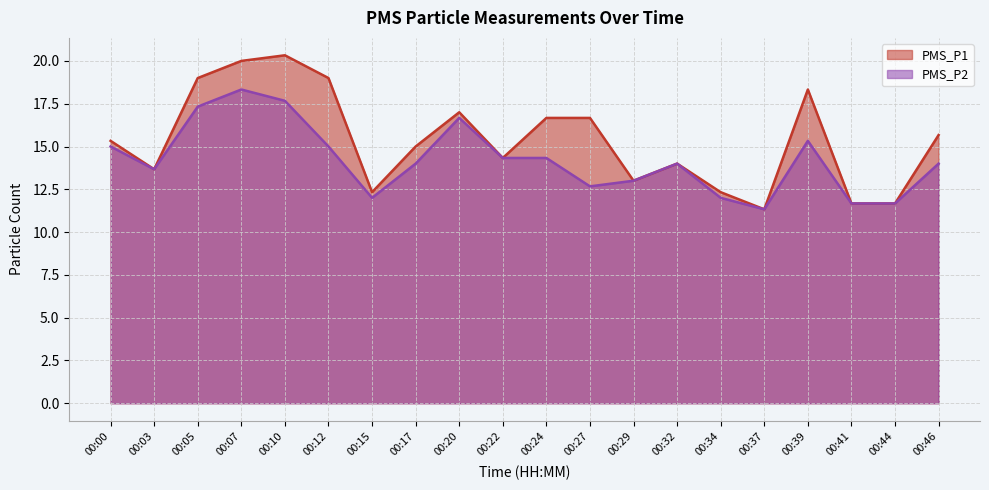

Is it true that PMS_P2 equals 4.5 at 00:20?

False